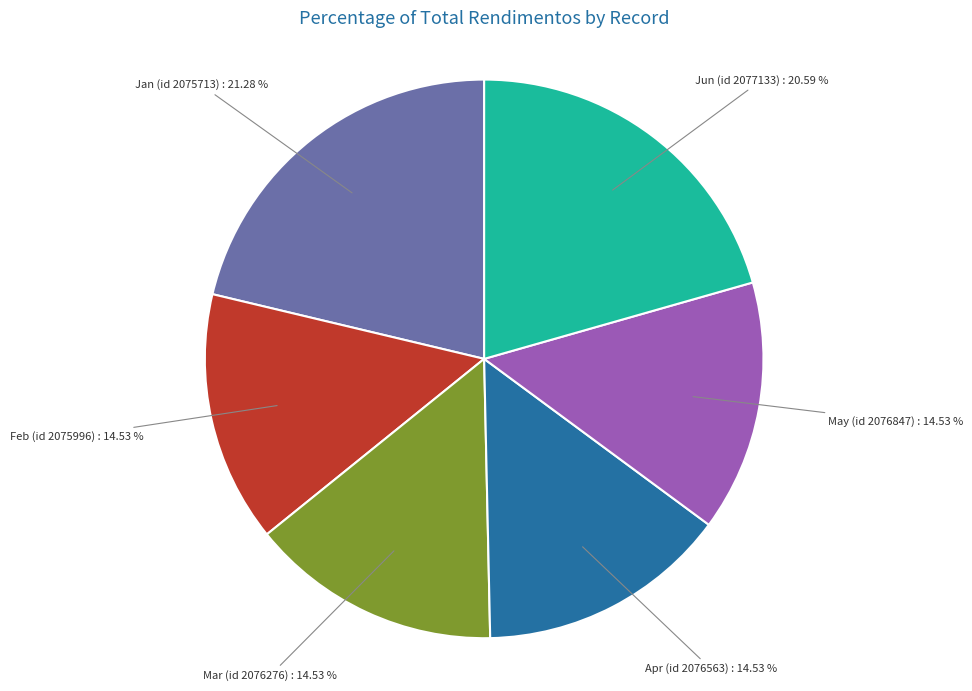

Is there any slice that represents more than half of the pie?

No